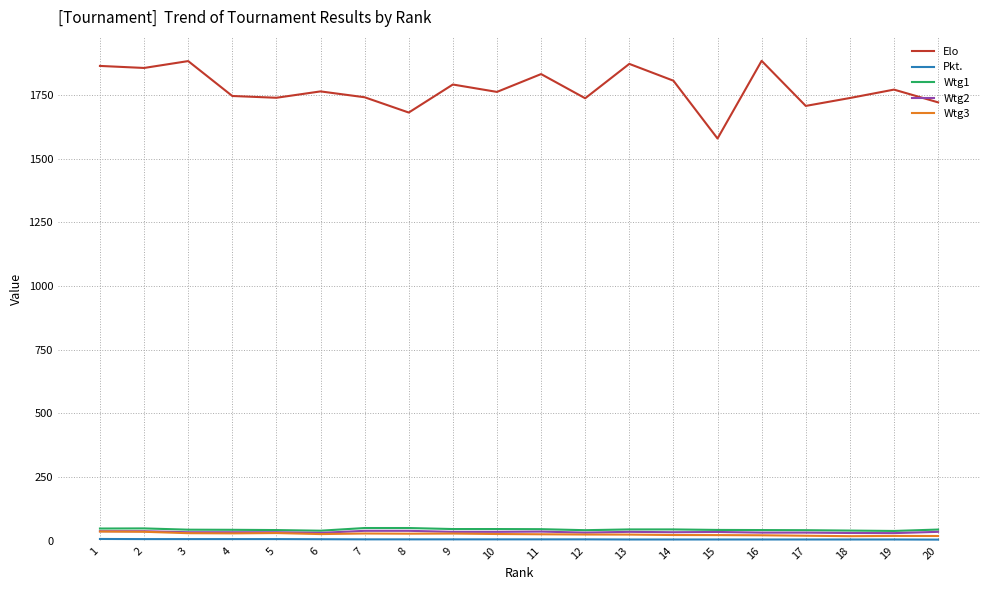

Where does the Wtg3 series first go above 26?

1